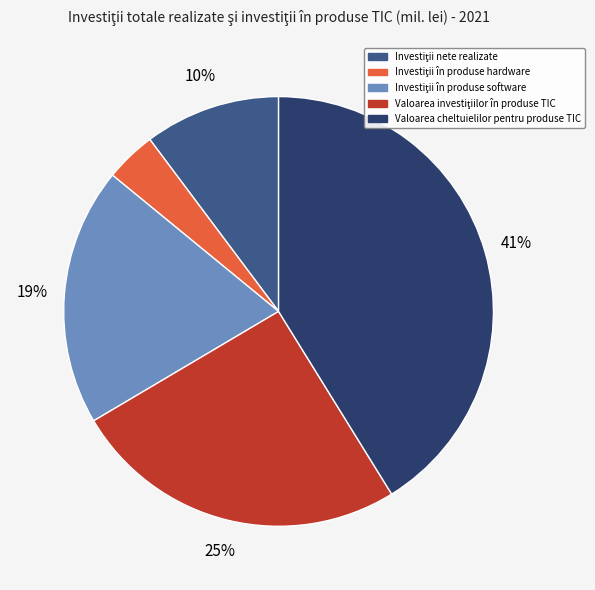

How many slices are in this pie chart?

5